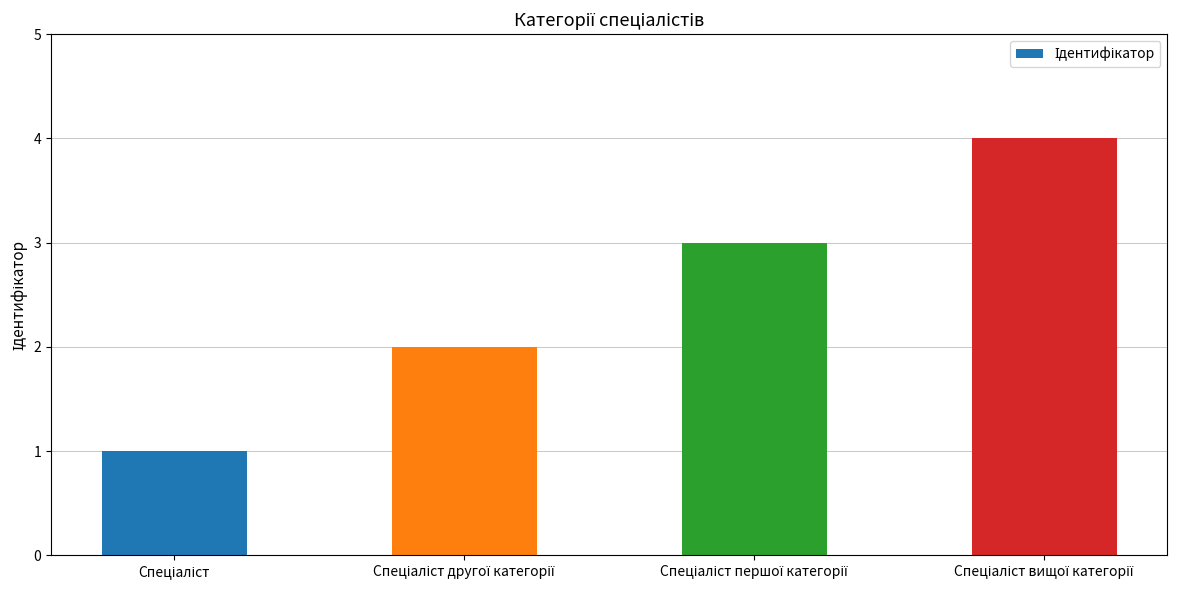

What is the difference between the maximum and minimum values?

3